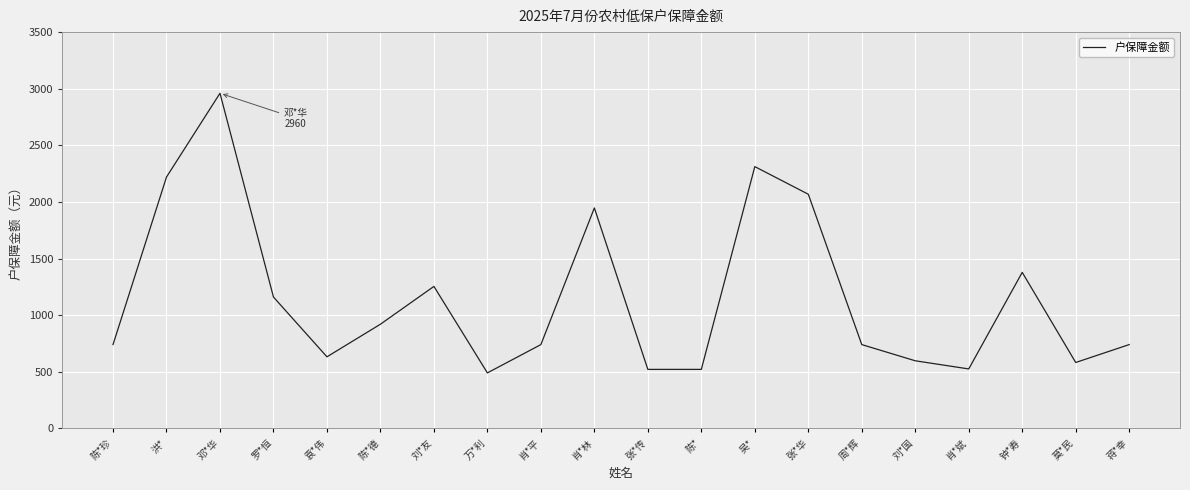

What is the difference between the maximum and minimum values?

2470